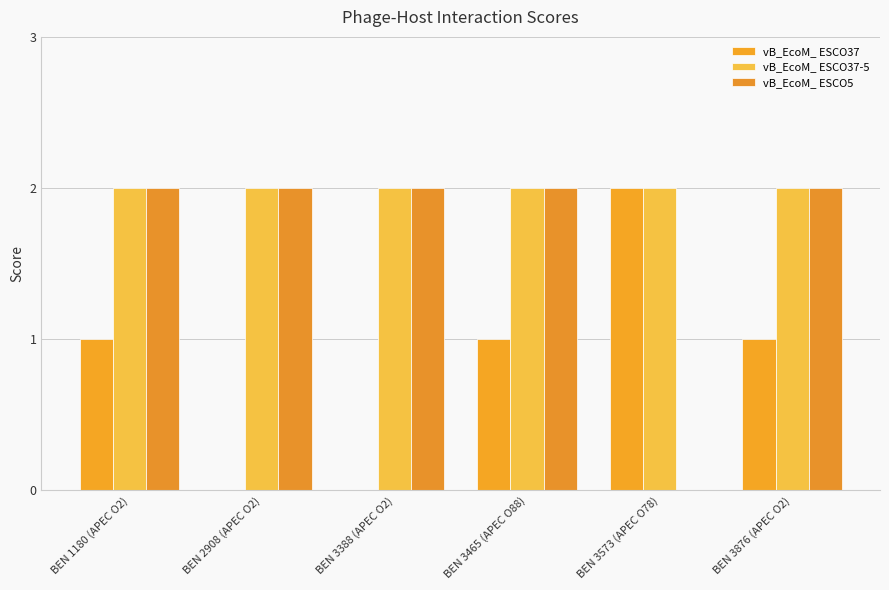

Is it true that vB_EcoM_ ESCO37 equals 1 at BEN 3465 (APEC O88)?

True